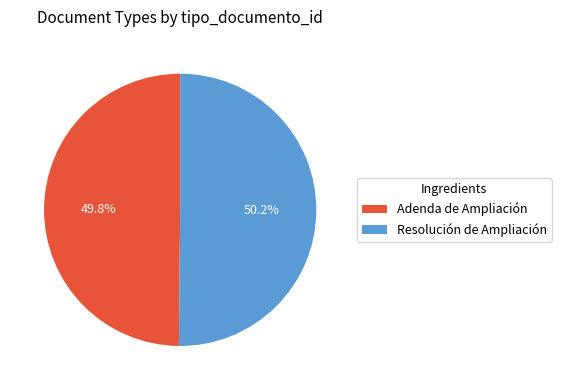

Is there a majority slice in this chart?

Yes